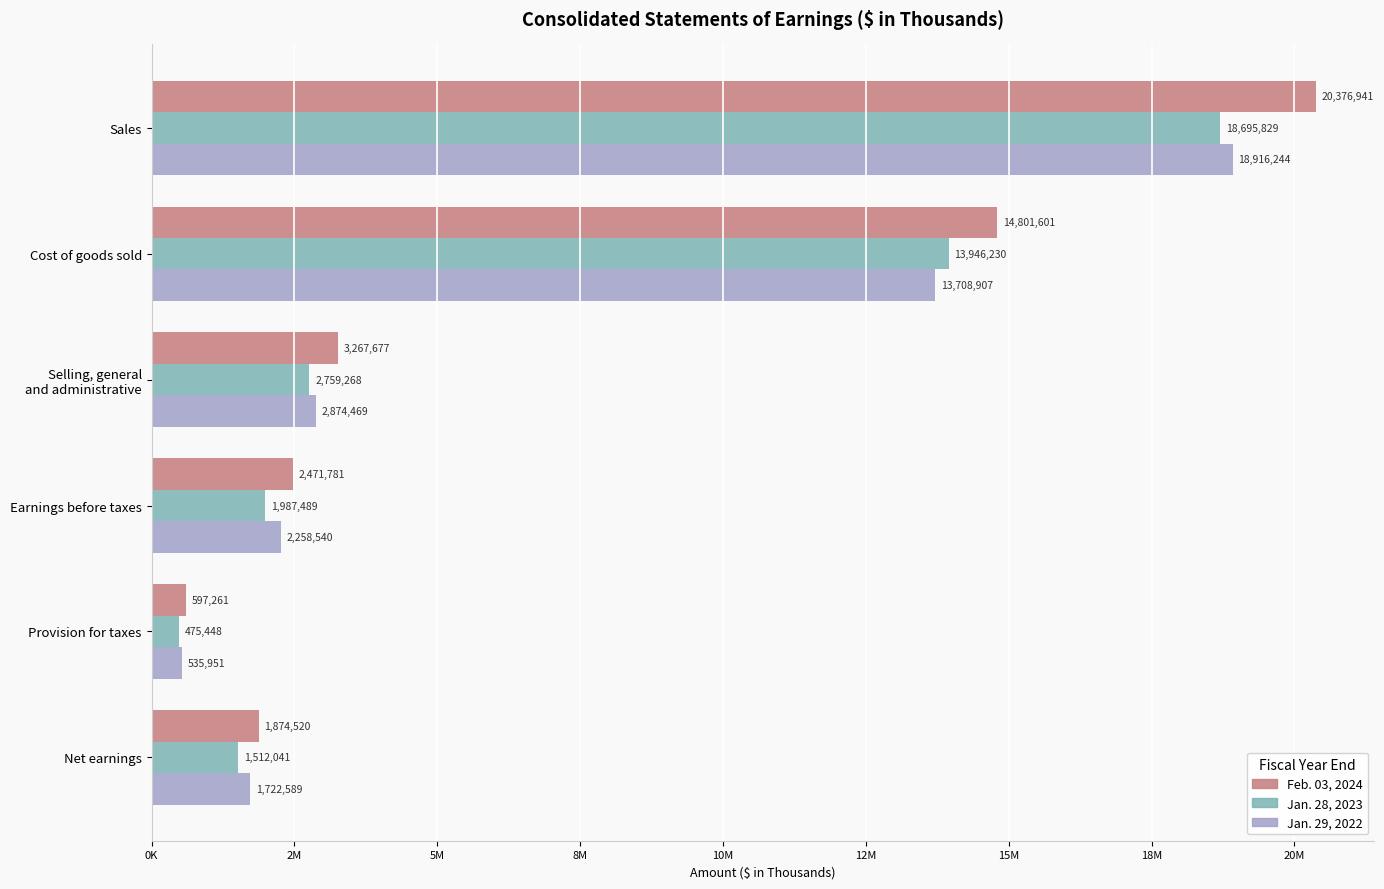

What is the difference between the maximum and minimum values in the Jan. 29, 2022 series?

18380293